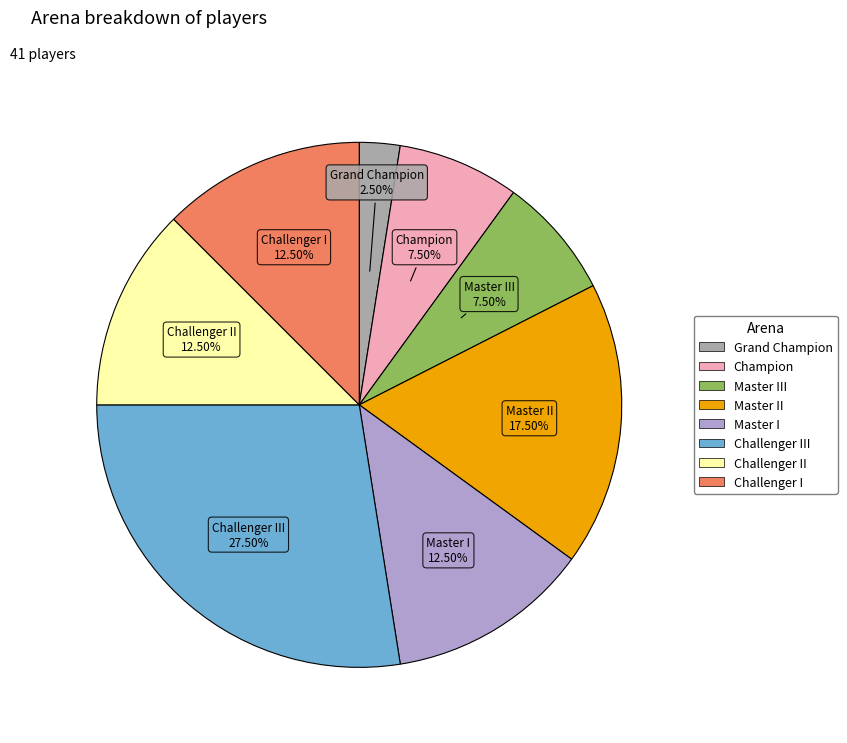

Is there a majority slice in this chart?

No